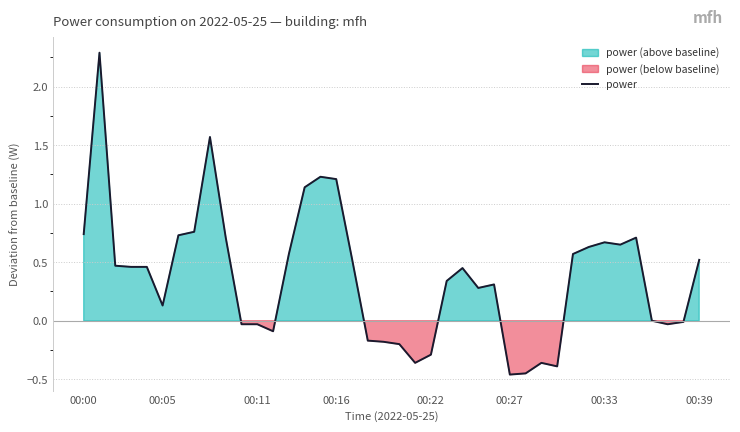

Between 18 and 00:39, which is larger?

00:39